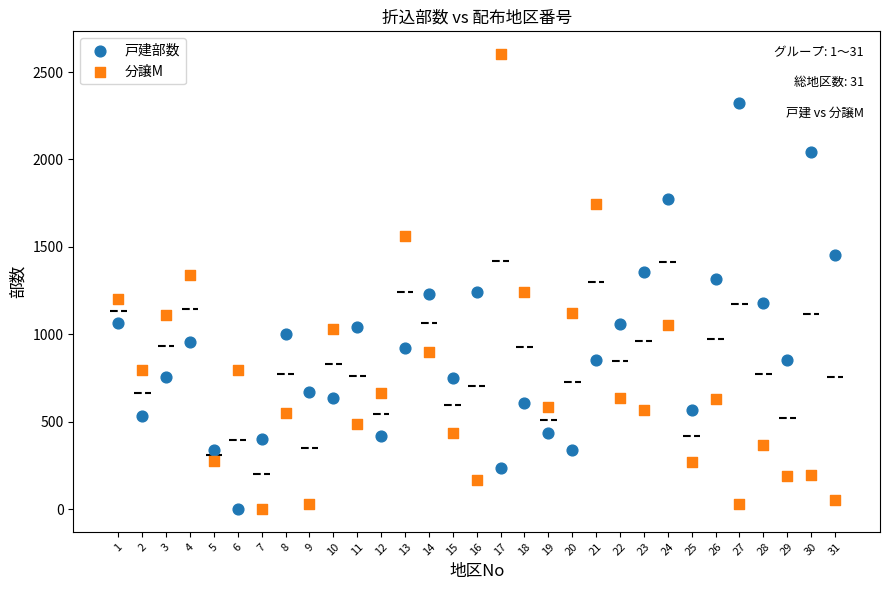

Which series has the widest spread of Y values?

分譲M